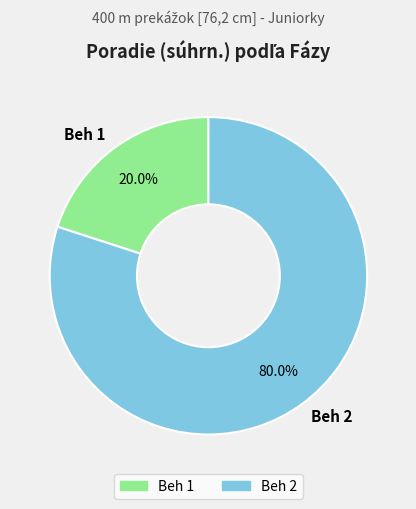

How much of the chart is everything except Beh 1?

80.0%